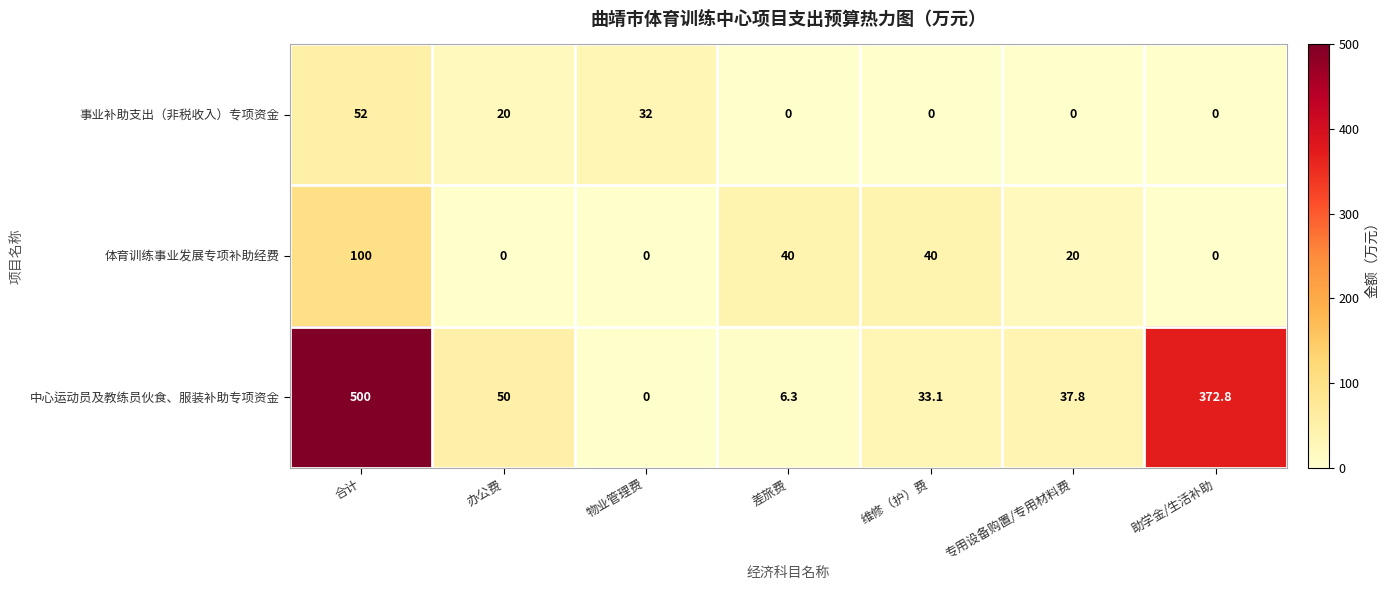

How many 体育训练事业发展专项补助经费 values are between 0 and 40?

6